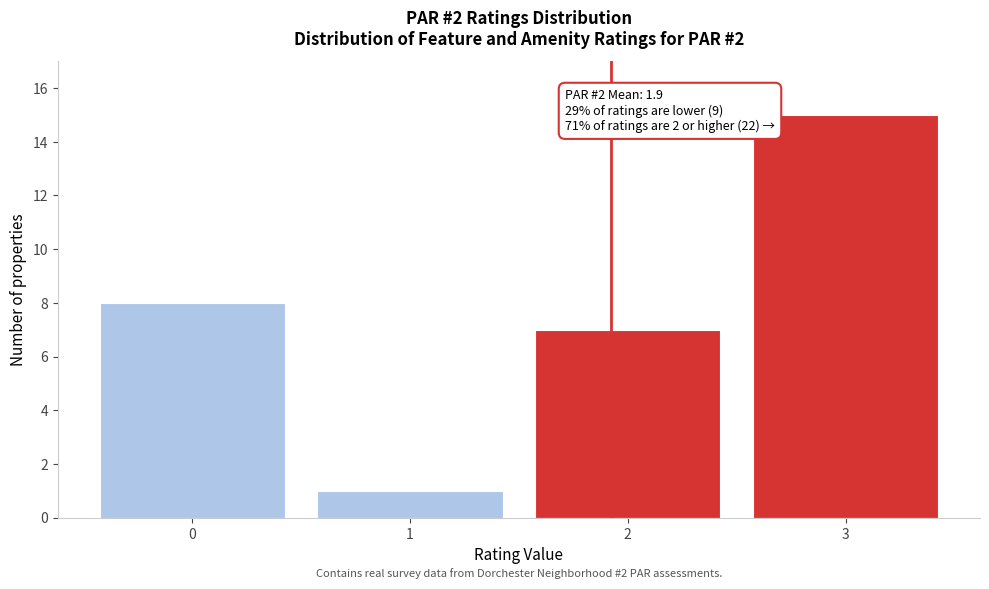

Which range on the x-axis has the tallest bar?

2.5 to 3.5